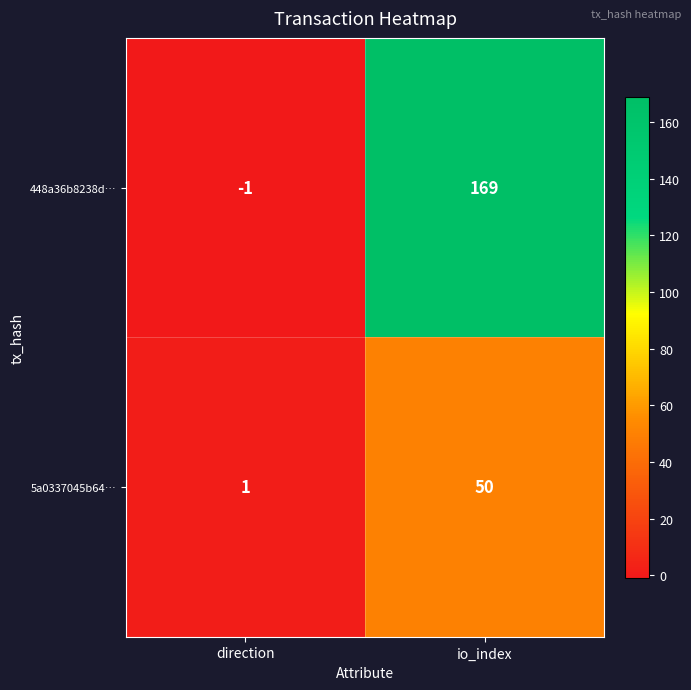

What is the sum of the 448a36b8238d… values at direction and io_index?

168